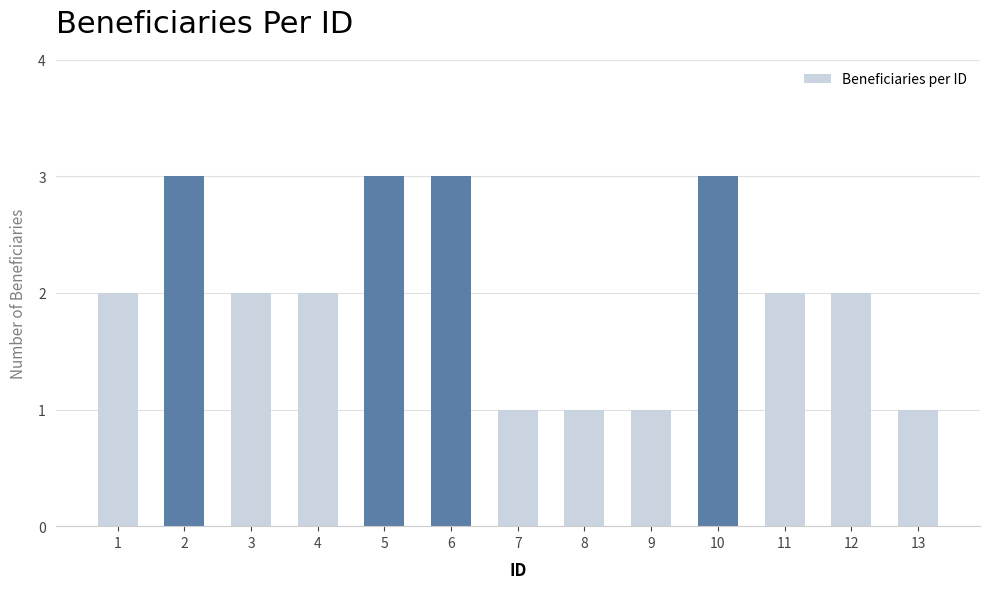

What value does the data have at 10?

3